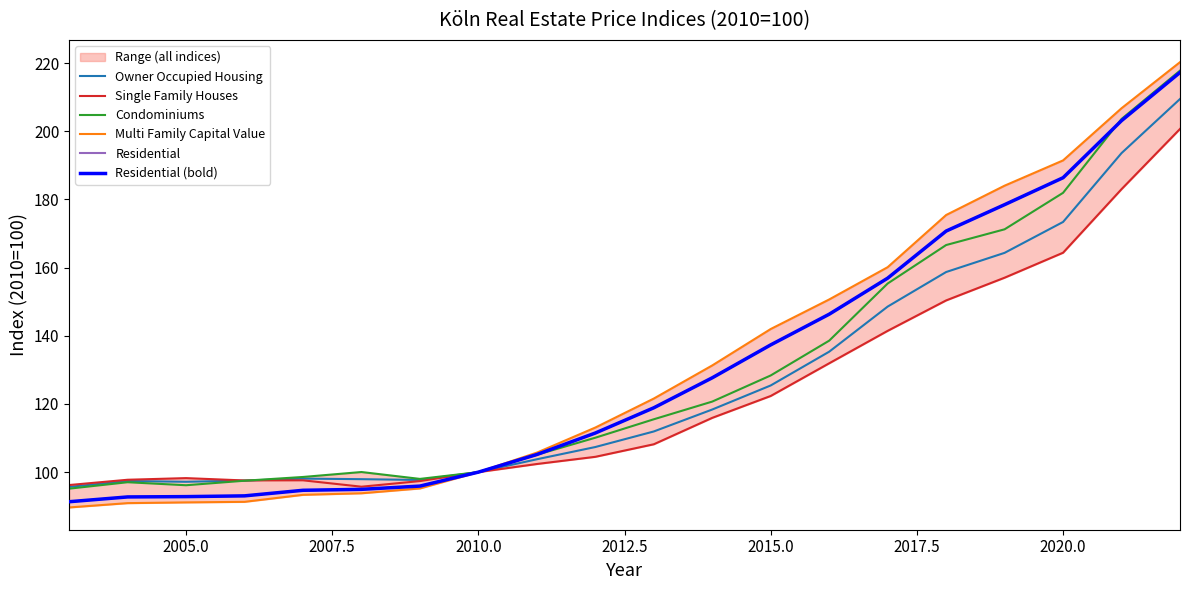

True or false: Residential and Multi Family Capital Value intersect in this chart.

False